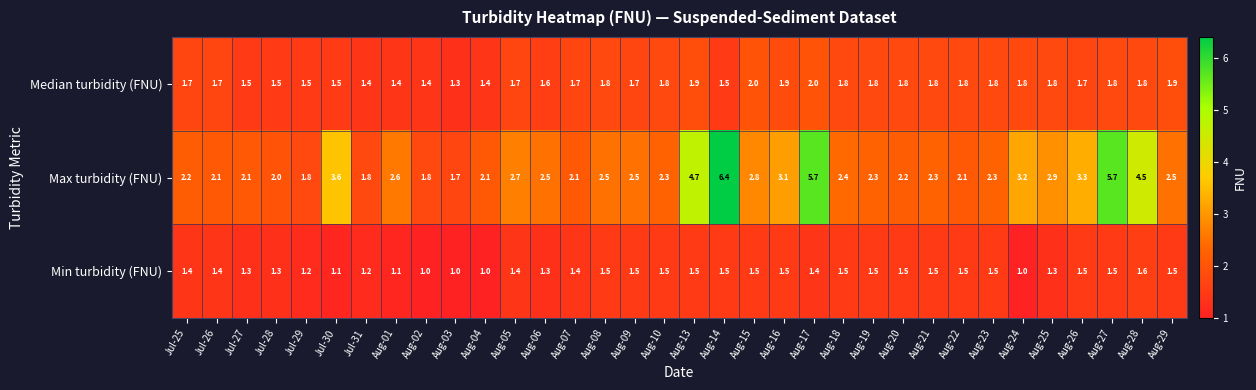

At which category is the sum across all series the highest?

Aug-14